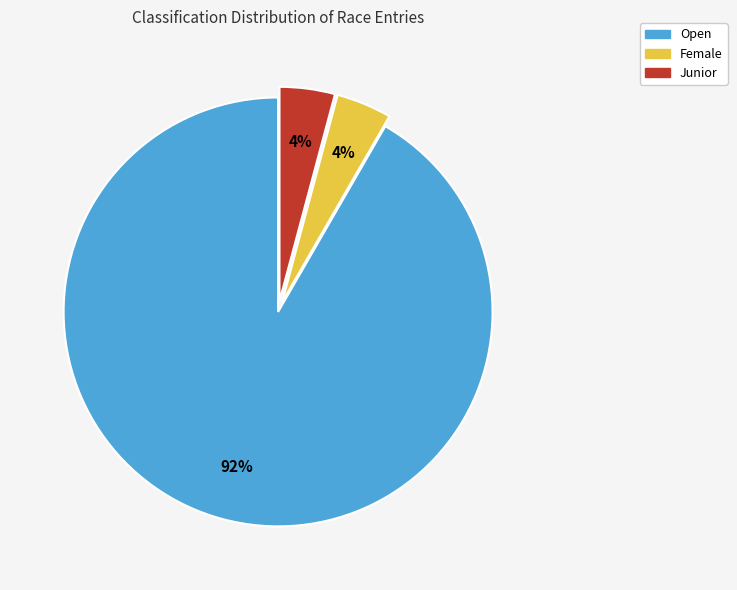

Is there a majority slice in this chart?

Yes